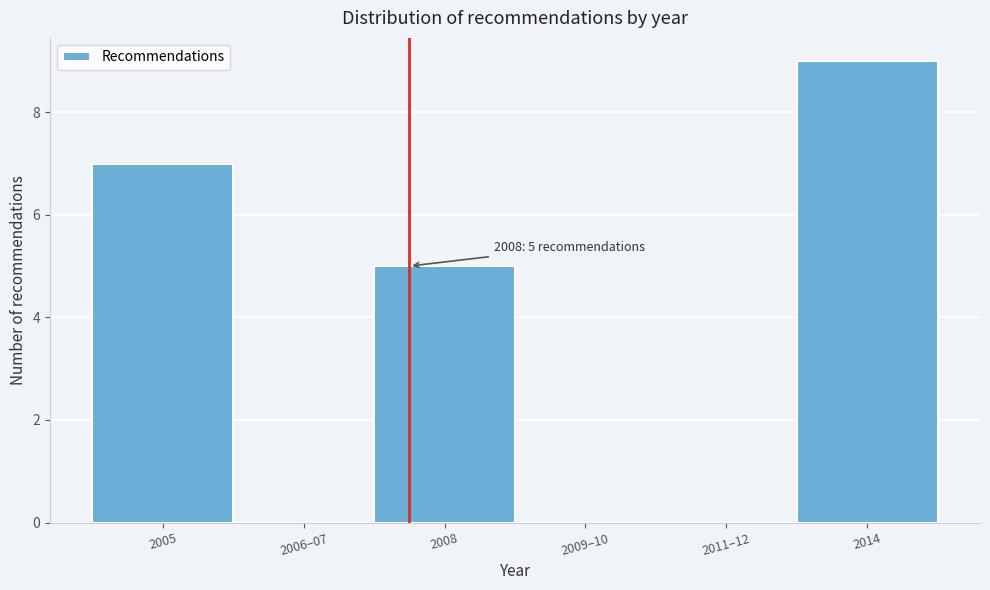

Reading left to right, transcribe all the data shown in this chart.

2005=7	2006–07=0	2008=5	2009–10=0	2011–12=0	2014=9